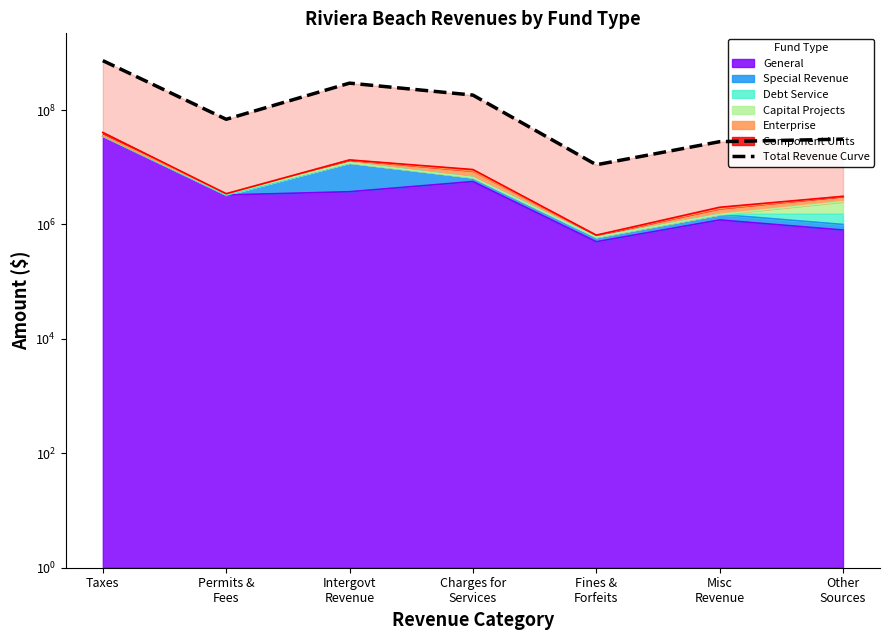

What is the label of the 7th point from the left?

Other
Sources